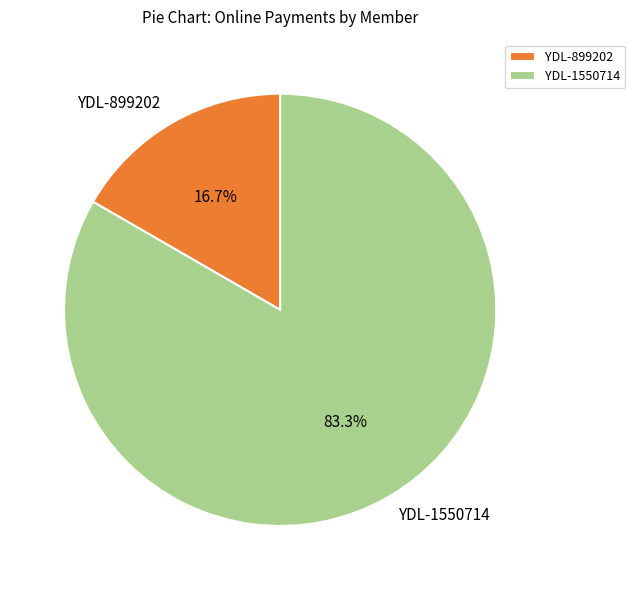

What is the smallest slice in the pie chart?

YDL-899202